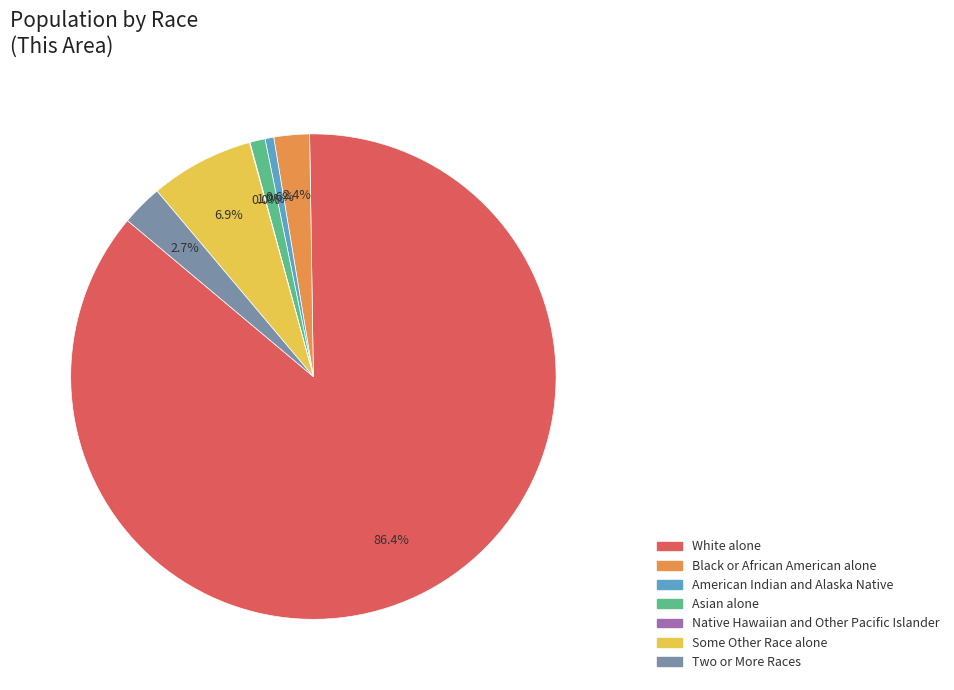

Which category has the biggest portion of the pie?

White alone